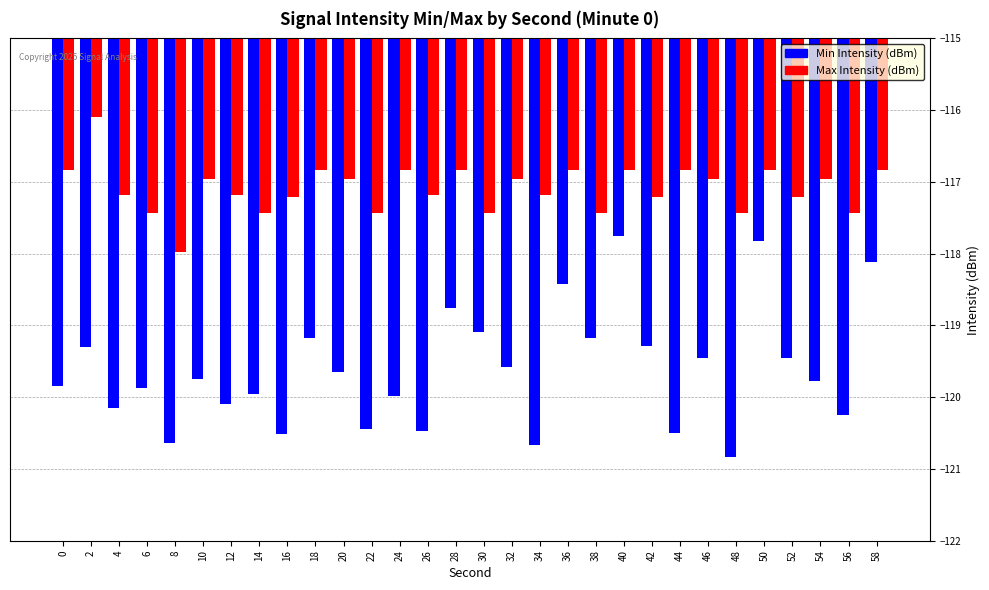

What is the value of the Max Intensity (dBm) bar at the 17th from the left?

-117.0